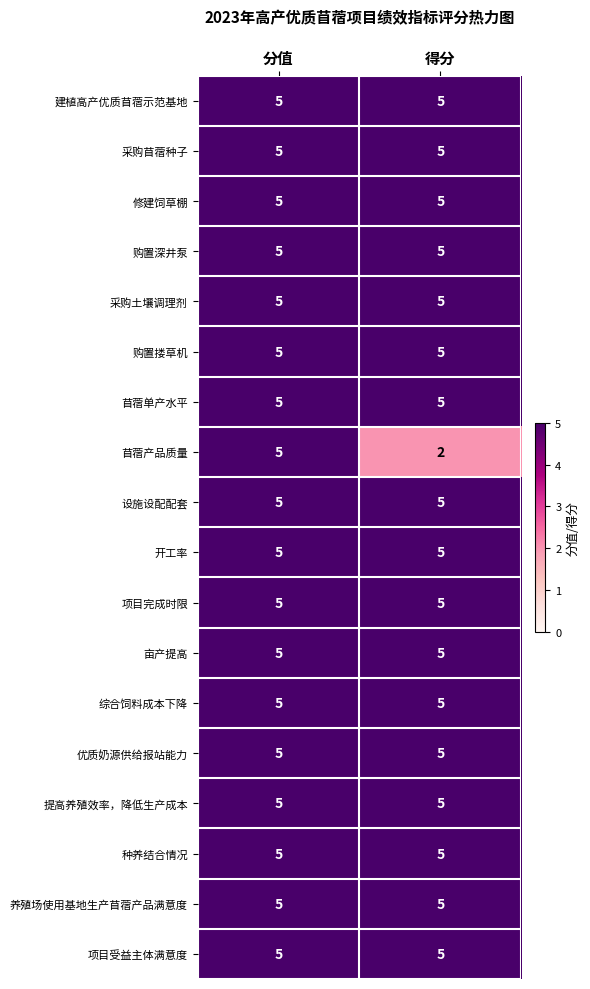

At which category is the sum across all series the highest?

分值